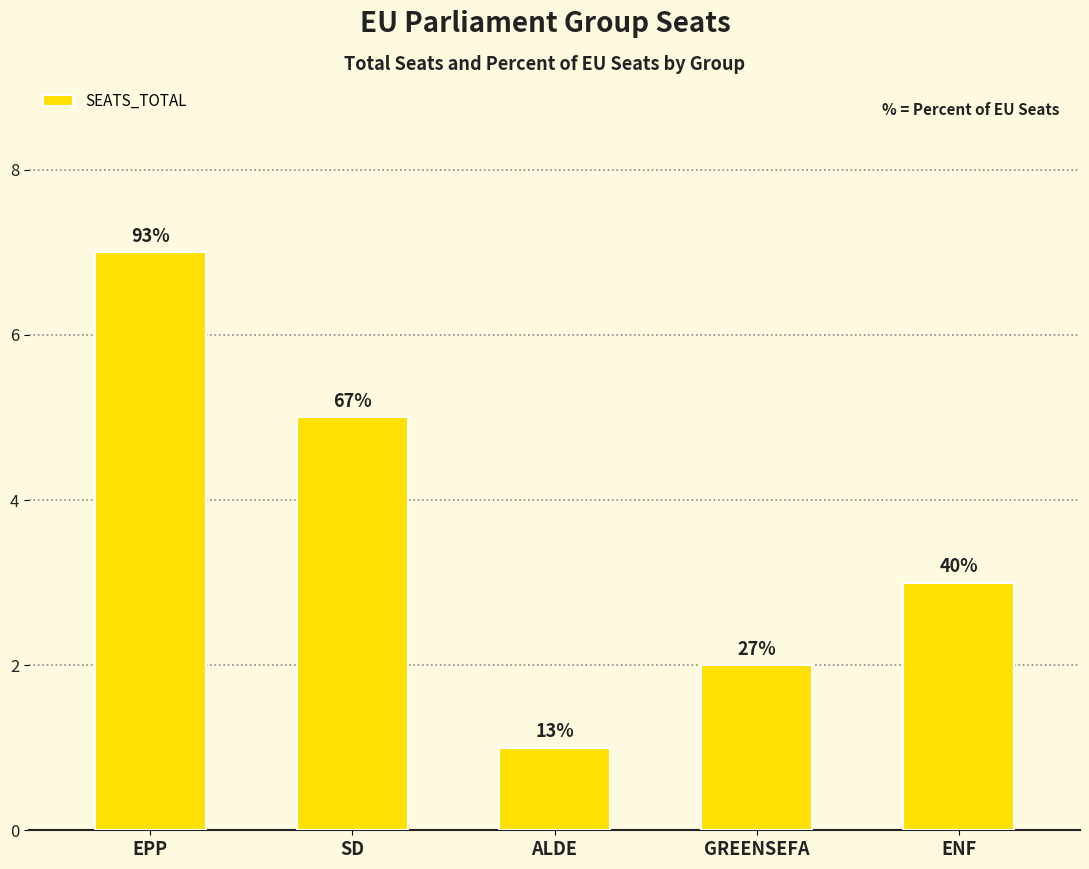

List the labels in order of value, smallest first.

ALDE, GREENSEFA, ENF, SD, EPP